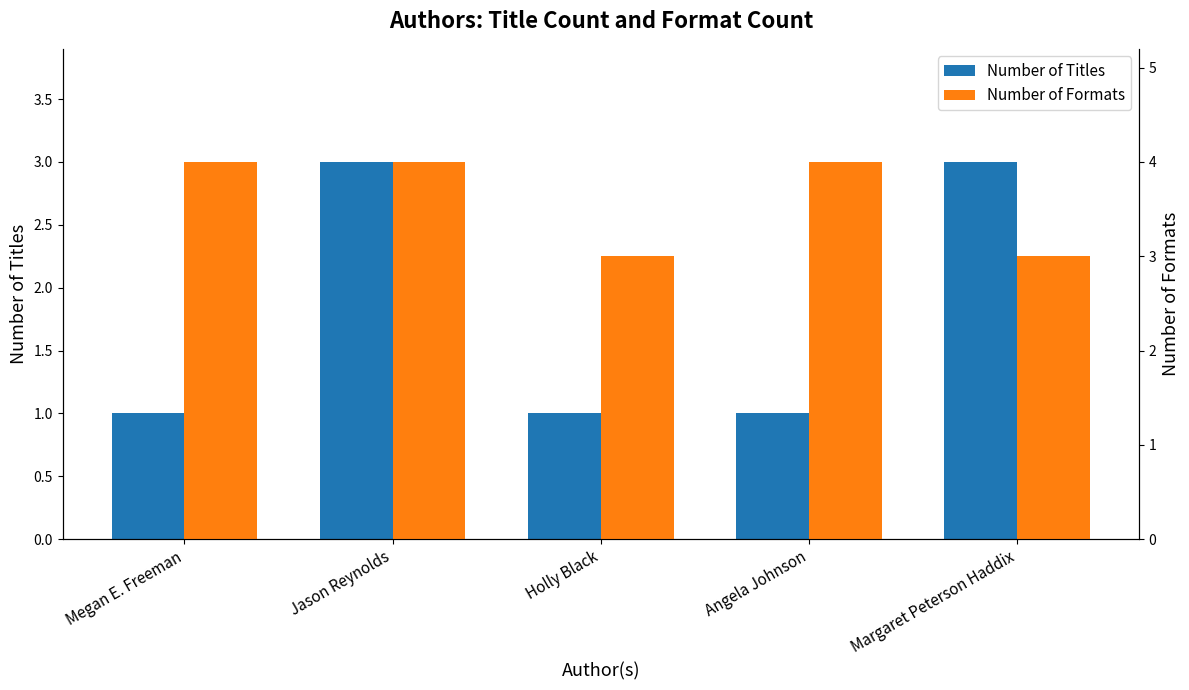

Count the number of data series in this chart.

2